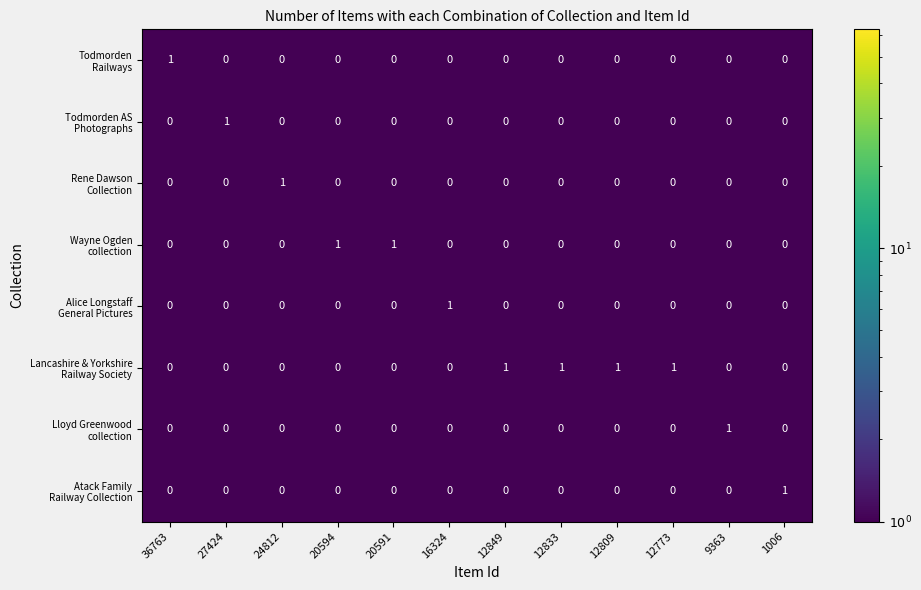

What is the spread (max minus min) of values at 36763?

1